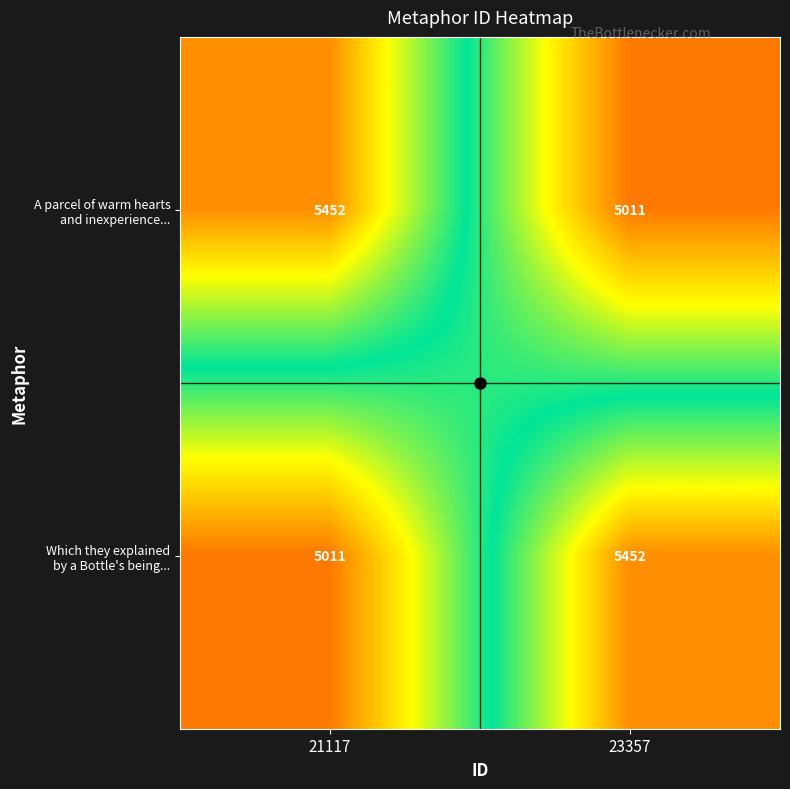

What is the difference between the highest and lowest values at 23357?

441